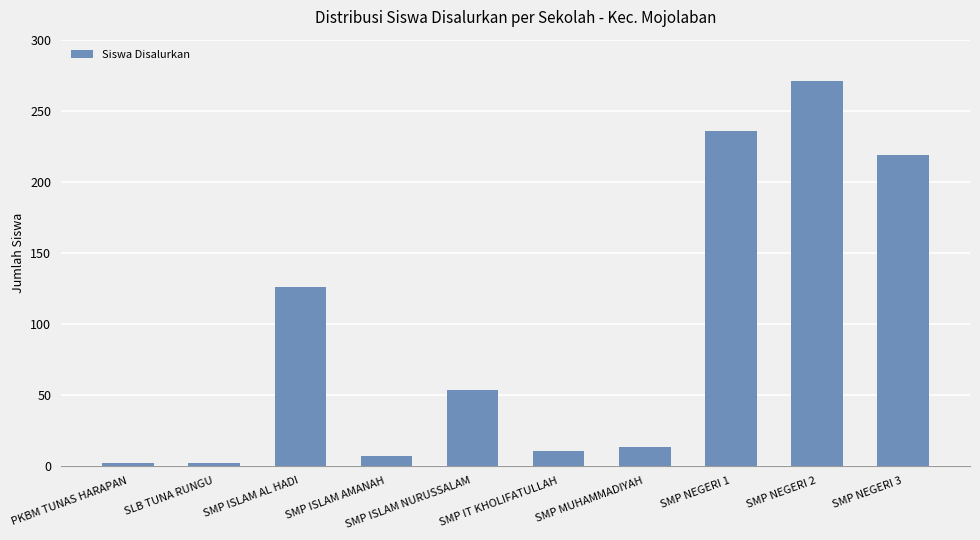

How many bars are there in total?

10